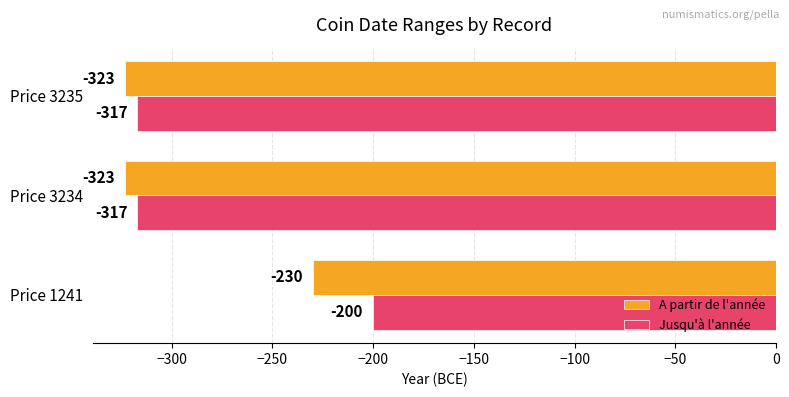

Between Price 1241 and Price 3235, which series saw the biggest shift?

Jusqu'à l'année